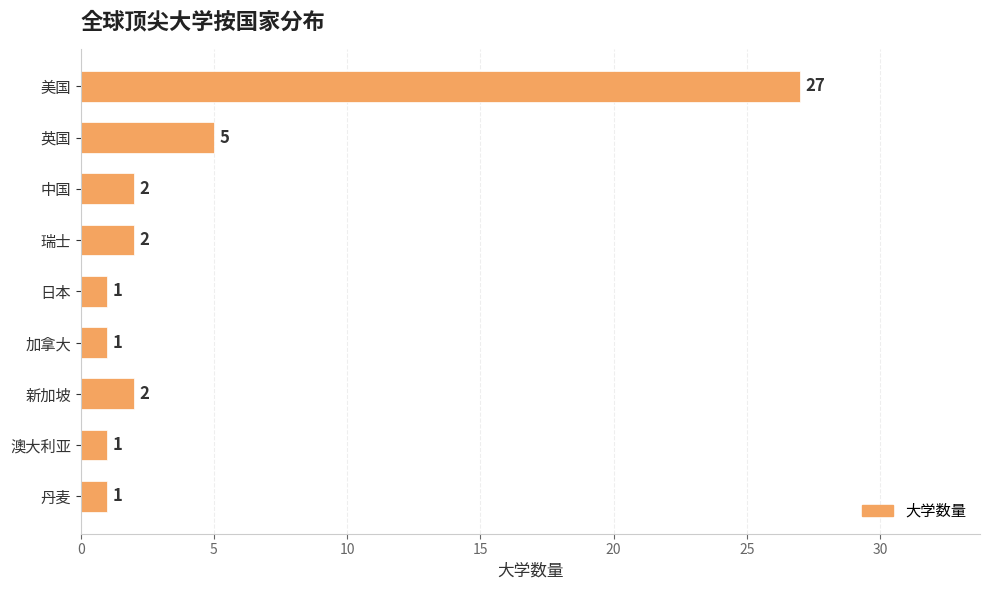

What is the sum of all values?

42